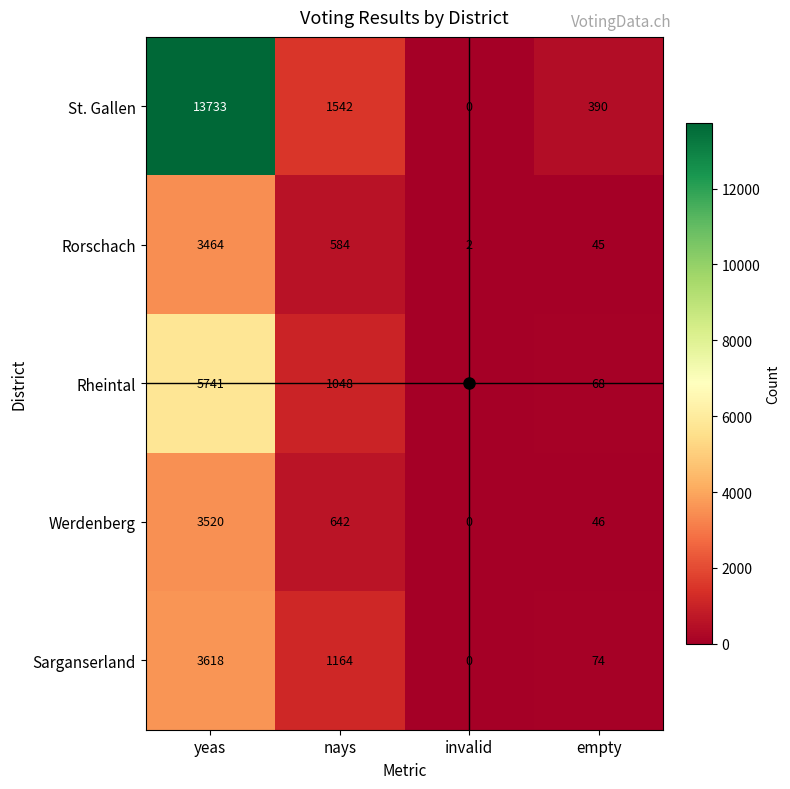

Which category has the highest value in the Werdenberg series?

yeas